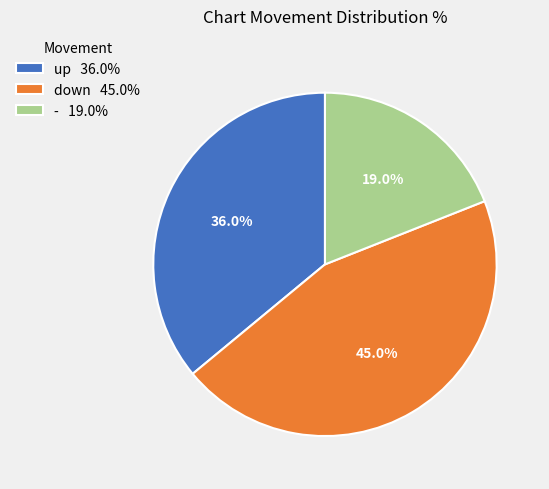

What is the ratio of the value at - to the value at up?

0.5